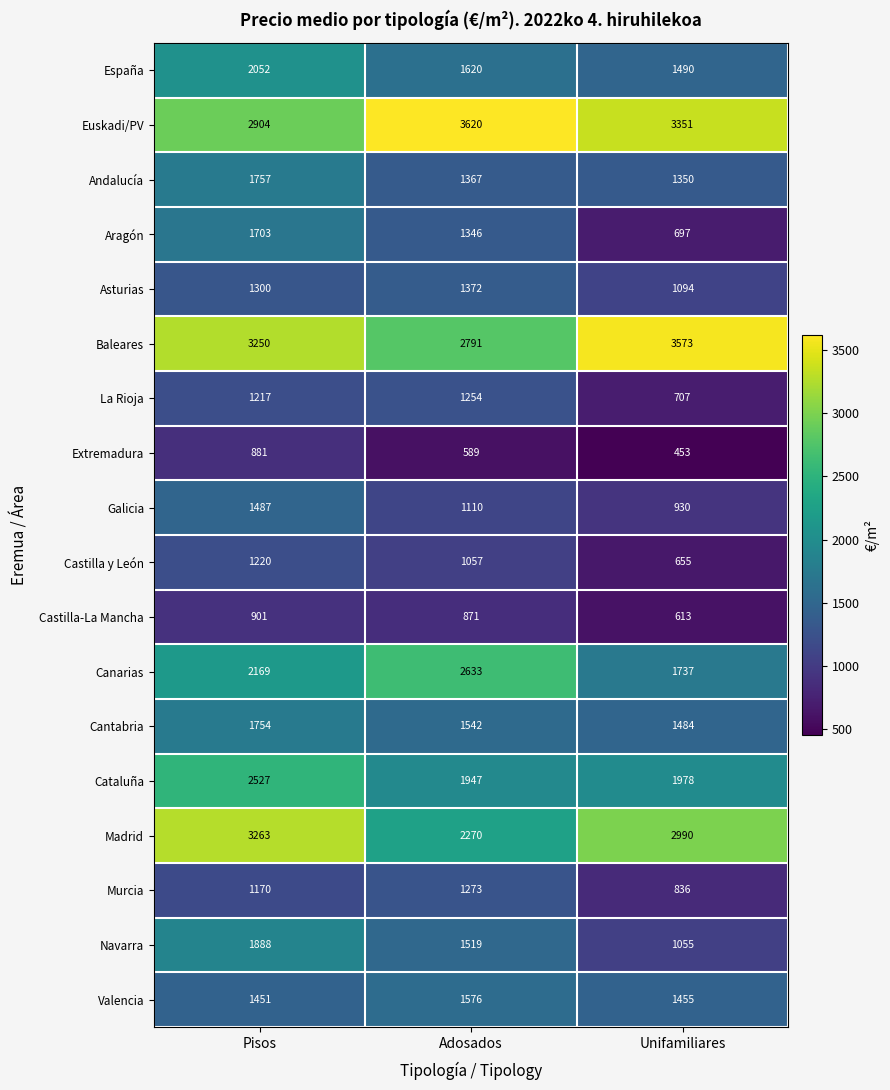

What is the sum of the Asturias values at Unifamiliares and Adosados?

2466